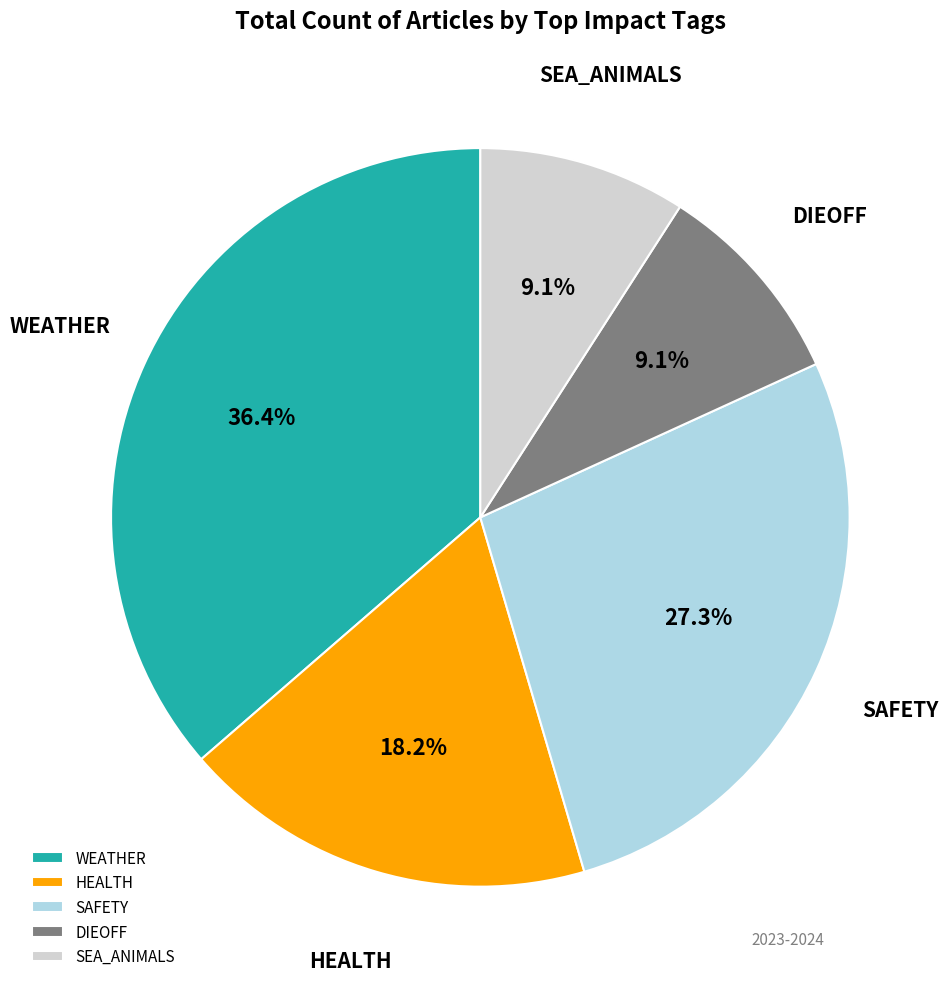

What is the largest slice in the pie chart?

WEATHER